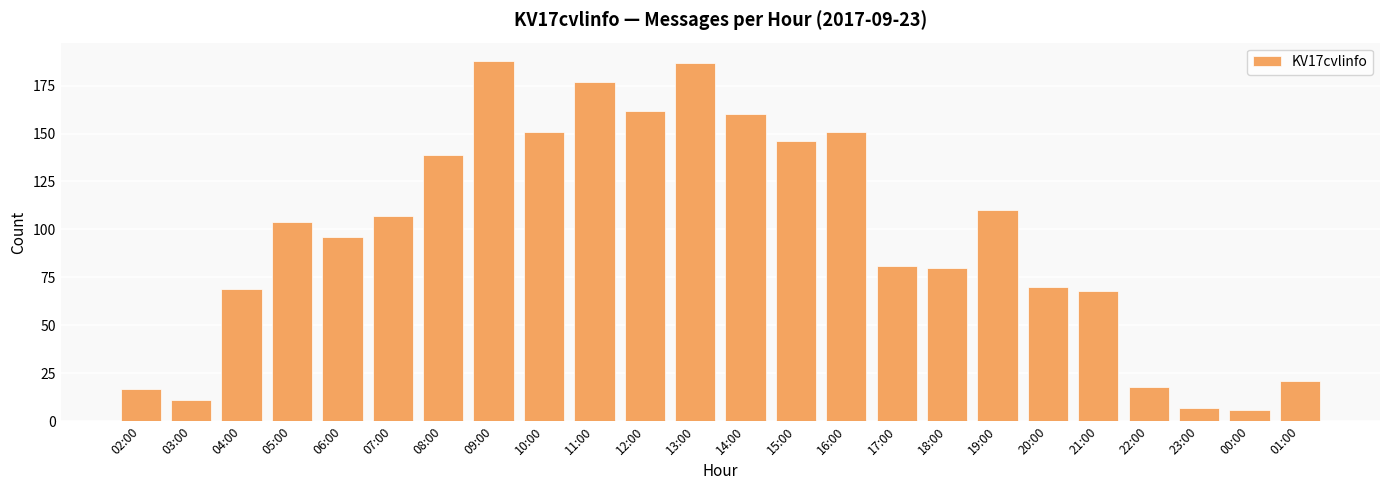

What is the minimum value shown in the chart?

6